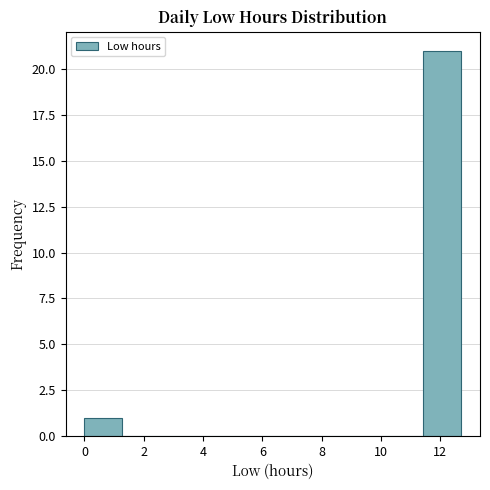

What is the height of the bar covering 0.0 to 1.2 on the x-axis? Neither the bar edges nor the heights are printed on the chart, so give them approximately, as read against the axes.

1